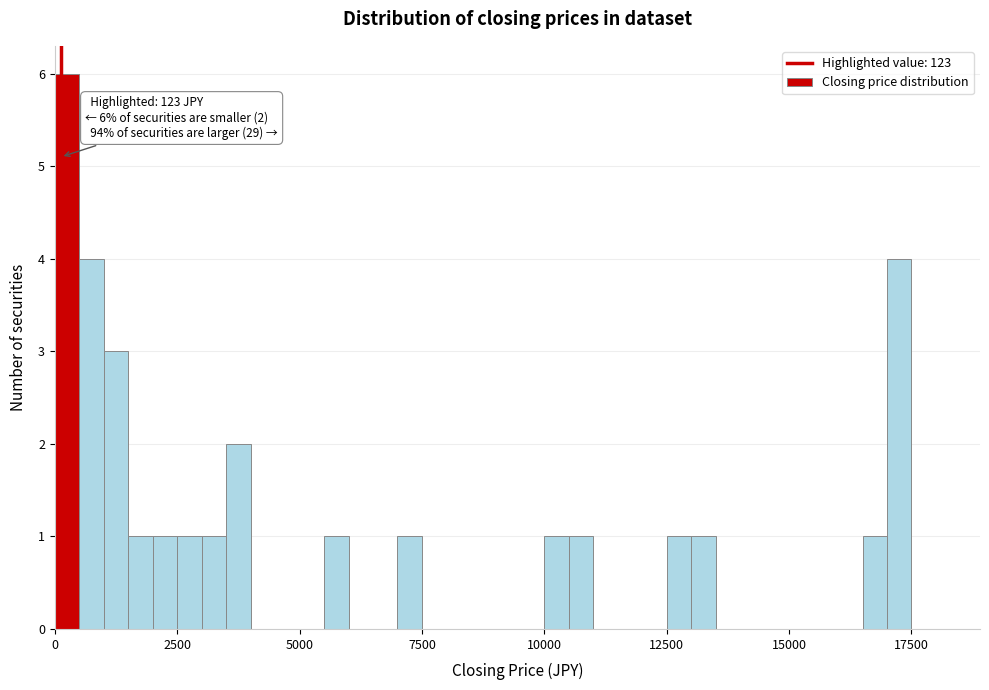

Around what value on the x-axis is the tallest bar? Give the approximate position of its centre, as read against the axis.

500